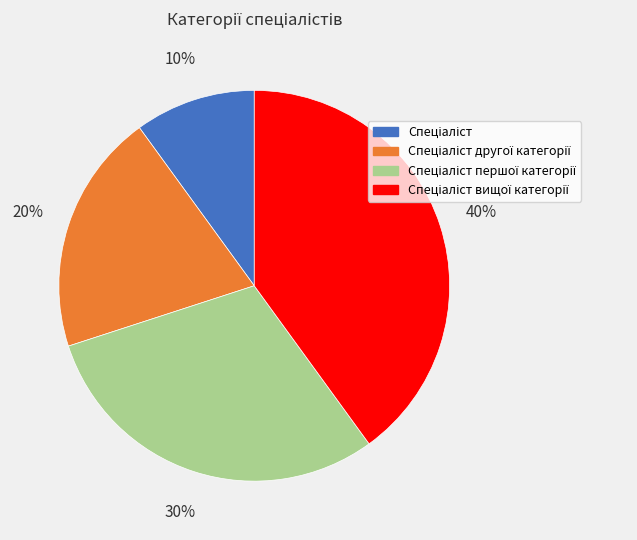

Does any single category account for the majority?

No